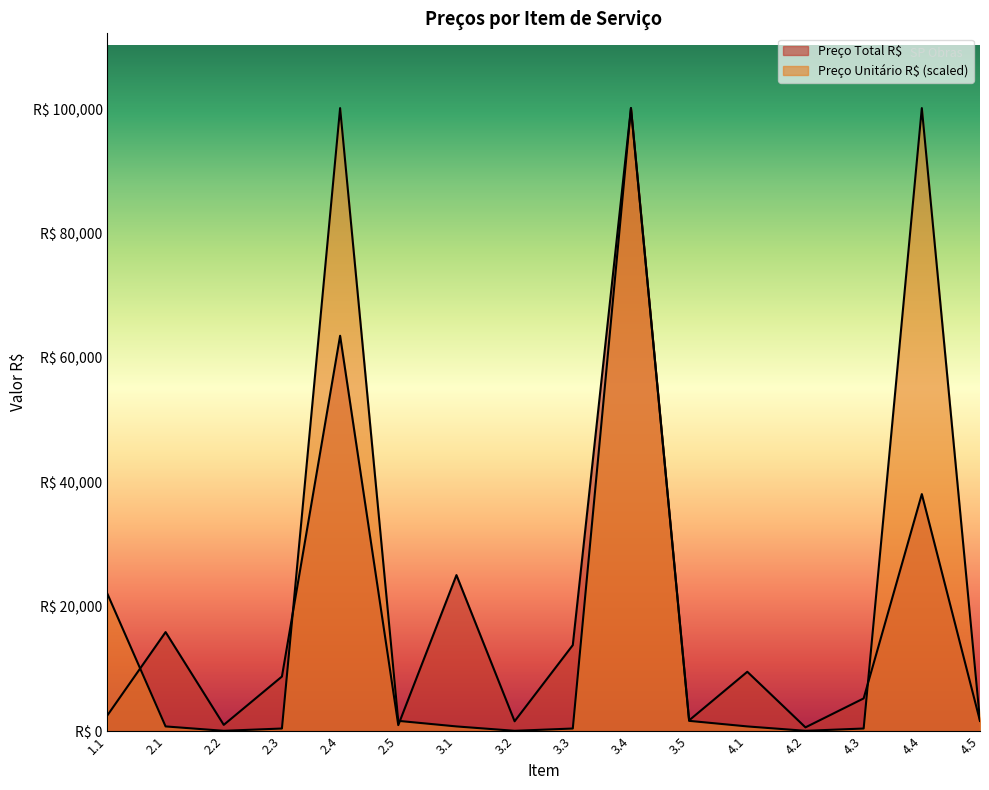

Where do Preço Total R$ and Preço Unitário R$ first cross each other?

1.1 and 2.1